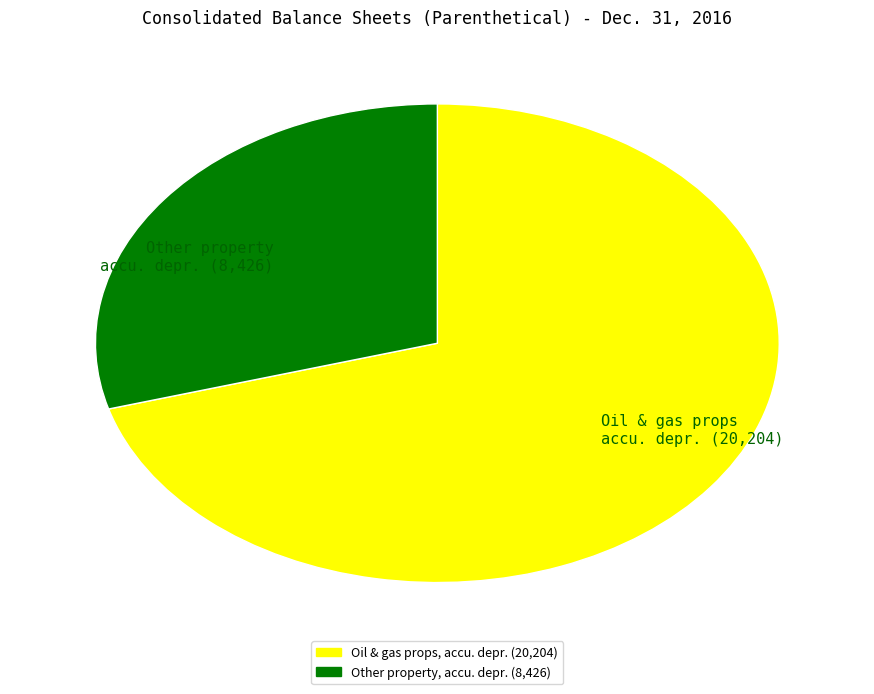

Which has a higher value, Oil & gas props accu. depr. (20,204) or Other property accu. depr. (8,426)?

Oil & gas props accu. depr. (20,204)